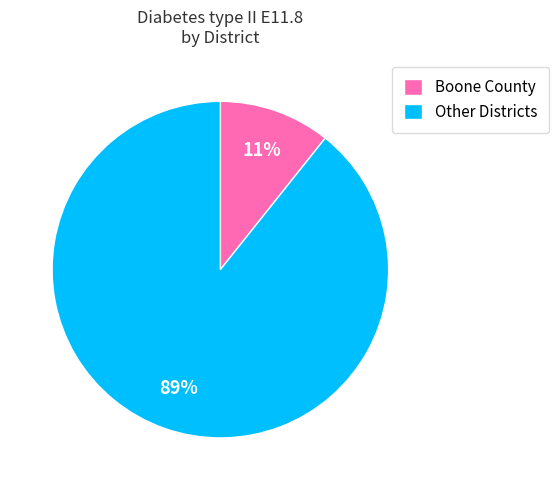

Is there a majority slice in this chart?

Yes